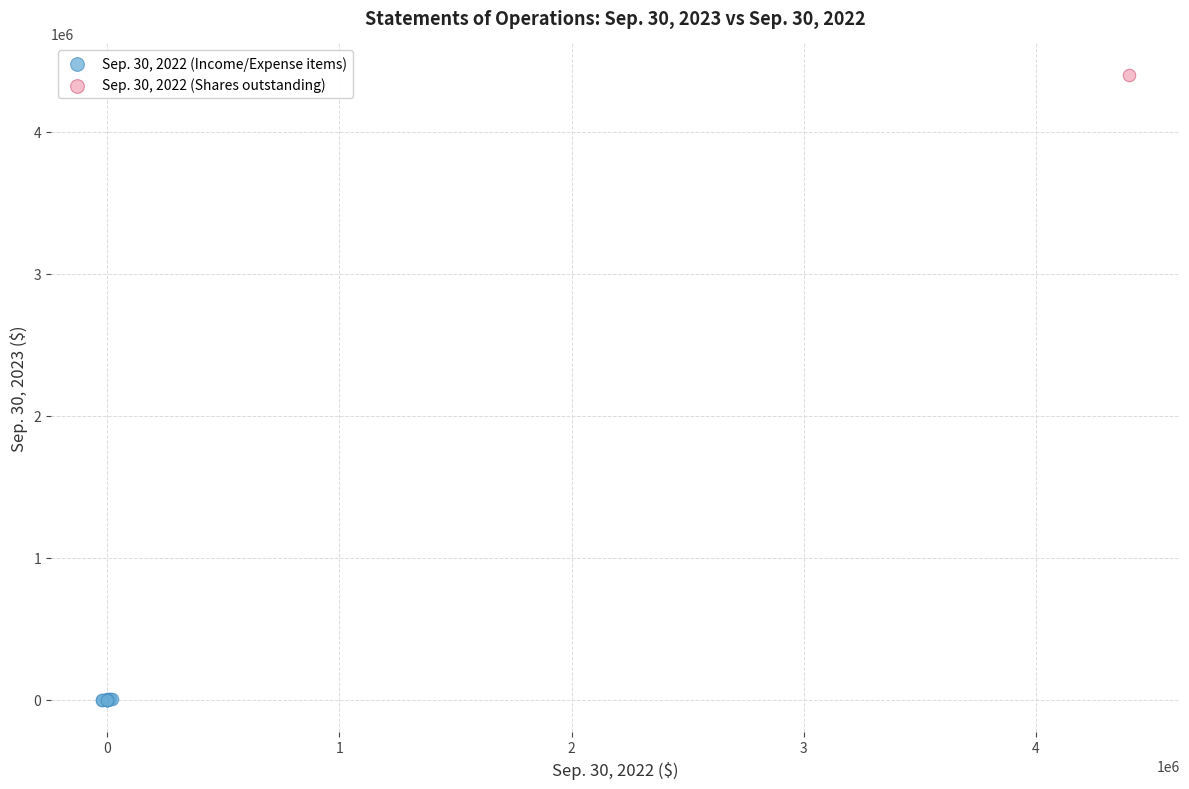

What are all the series names shown in the legend?

Sep. 30, 2022 (Income/Expense items), Sep. 30, 2022 (Shares outstanding)